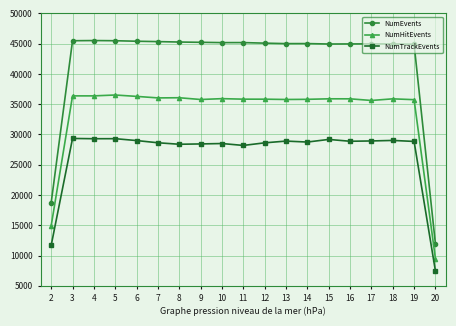

True or false: NumEvents and NumTrackEvents intersect in this chart.

False